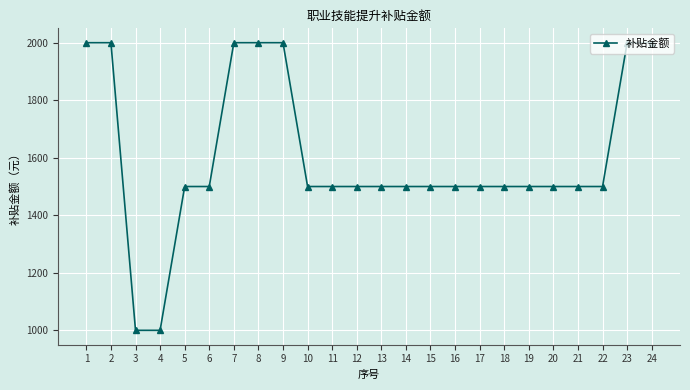

What is the sum of all values?

38500